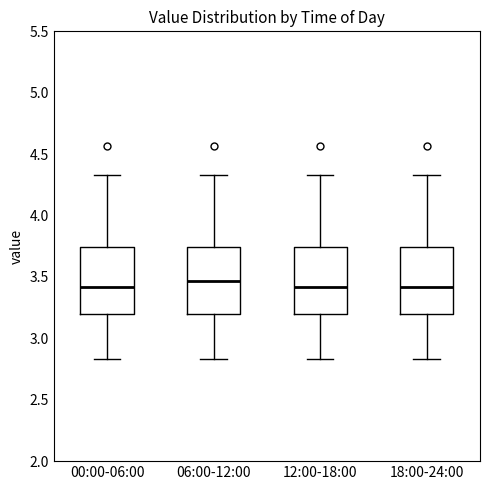

Reading left to right, transcribe this box plot: for each box, give where its median line is, the range the box spans, and where its two whiskers end, as read against the y-axis. The values are not printed on the chart, so give them approximately, as read against the axis.

00:00-06:00: median 3.40, box 3.20 to 3.75, whiskers 2.85 to 4.35
06:00-12:00: median 3.45, box 3.20 to 3.75, whiskers 2.85 to 4.35
12:00-18:00: median 3.40, box 3.20 to 3.75, whiskers 2.85 to 4.35
18:00-24:00: median 3.40, box 3.20 to 3.75, whiskers 2.85 to 4.35